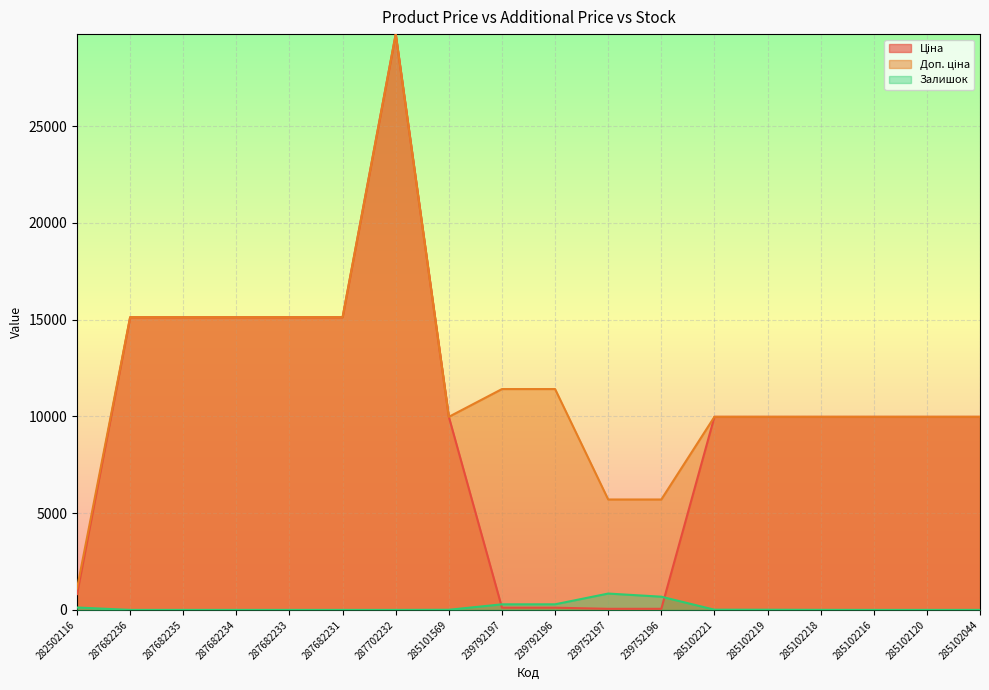

What is the spread (max minus min) of values at 287682233?

15120.0